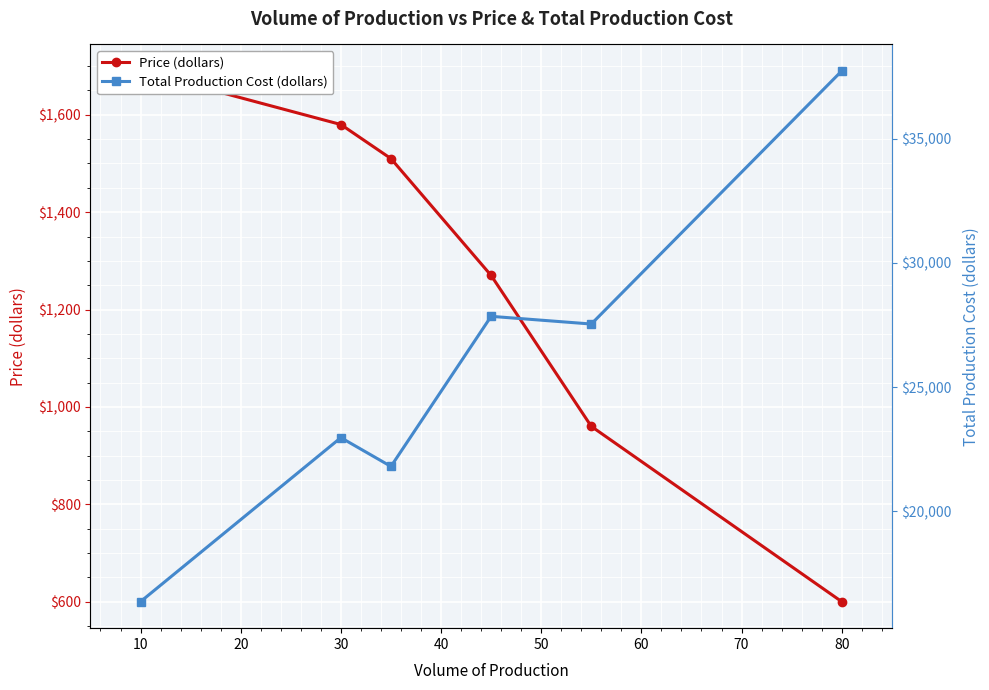

Reading left to right, what are all the values shown in this chart?

Price (dollars): 1690	1580	1510	1270	960	600
Total Production Cost (dollars): 16350	22960	21800	27850	27540	37740